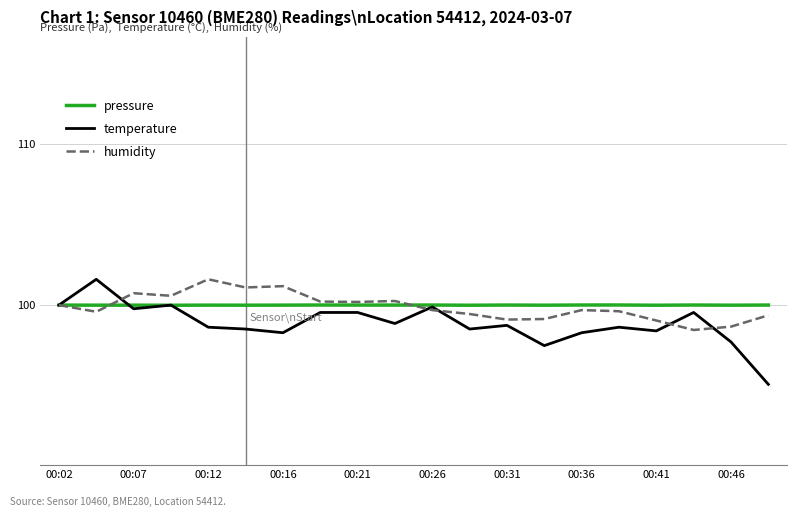

Count the number of categories in the chart.

20